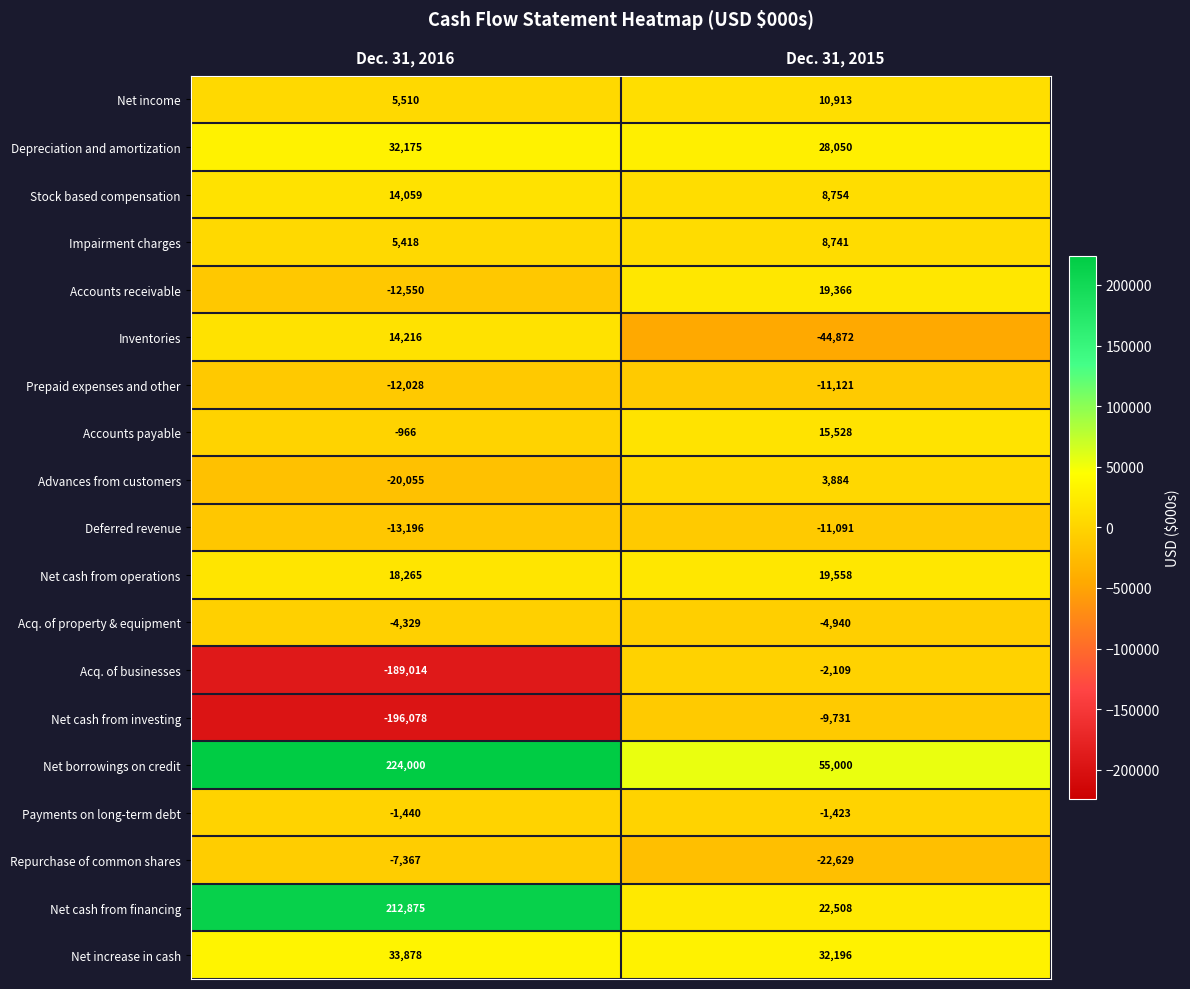

Where is Net income nearest to the value 8211?

Dec. 31, 2016